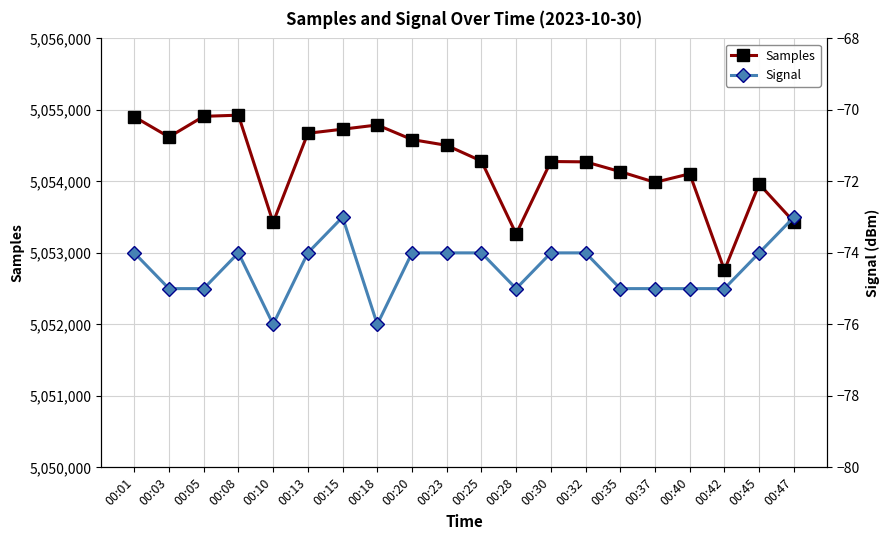

How many values in the Samples series exceed 5054284?

9